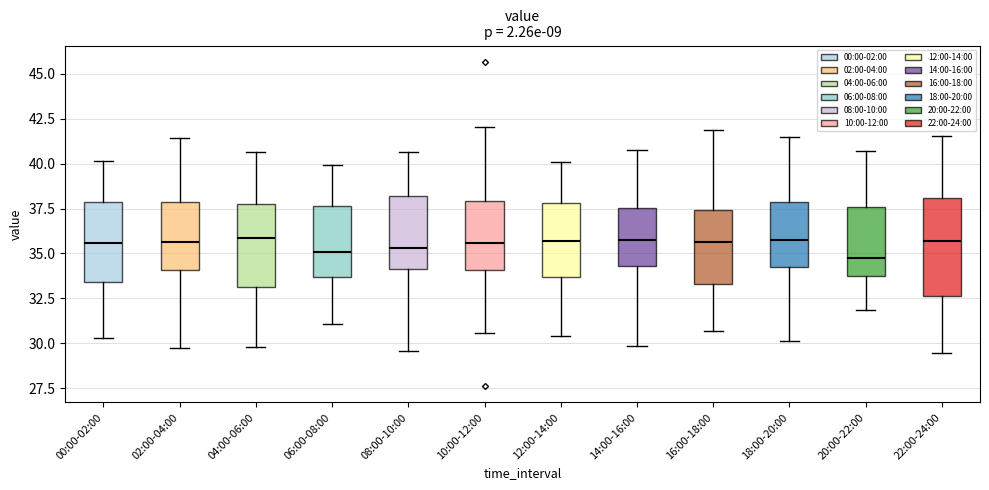

Reading left to right, transcribe this box plot: for each box, give where its median line is, the range the box spans, and where its two whiskers end, as read against the y-axis. The values are not printed on the chart, so give them approximately, as read against the axis.

00:00-02:00: median 35.5, box 33.5 to 38.0, whiskers 30.5 to 40.0
02:00-04:00: median 35.5, box 34.0 to 38.0, whiskers 30.0 to 41.5
04:00-06:00: median 36.0, box 33.0 to 38.0, whiskers 30.0 to 40.5
06:00-08:00: median 35.0, box 33.5 to 37.5, whiskers 31.0 to 40.0
08:00-10:00: median 35.5, box 34.0 to 38.0, whiskers 29.5 to 40.5
10:00-12:00: median 35.5, box 34.0 to 38.0, whiskers 30.5 to 42.0
12:00-14:00: median 35.5, box 33.5 to 38.0, whiskers 30.5 to 40.0
14:00-16:00: median 35.5, box 34.5 to 37.5, whiskers 30.0 to 40.5
16:00-18:00: median 35.5, box 33.5 to 37.5, whiskers 30.5 to 42.0
18:00-20:00: median 35.5, box 34.0 to 38.0, whiskers 30.0 to 41.5
20:00-22:00: median 35.0, box 33.5 to 37.5, whiskers 32.0 to 40.5
22:00-24:00: median 35.5, box 32.5 to 38.0, whiskers 29.5 to 41.5